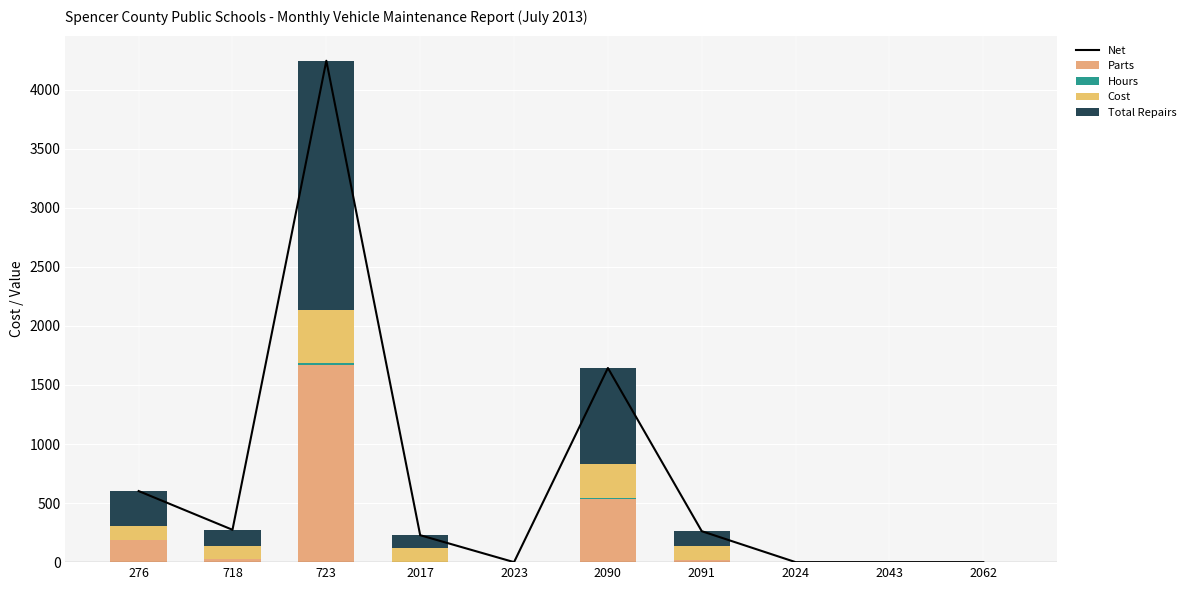

Rank the series at 2062 from highest to lowest value.

Net, Parts, Hours, Cost, Total Repairs